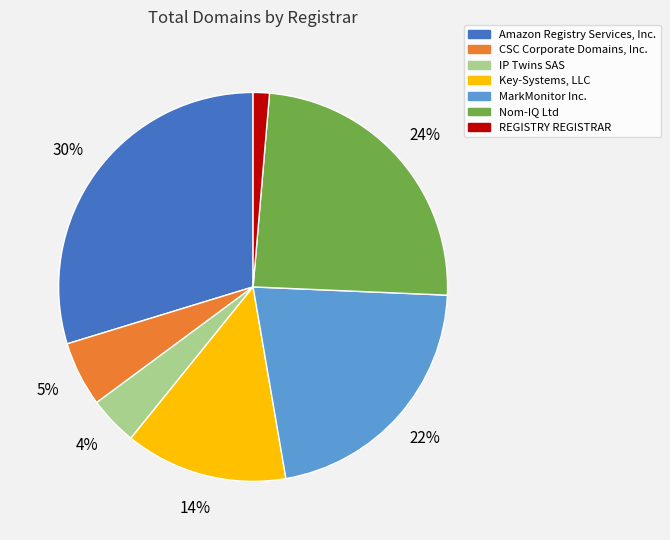

Combined, do Key-Systems, LLC and REGISTRY REGISTRAR account for over 50%?

No